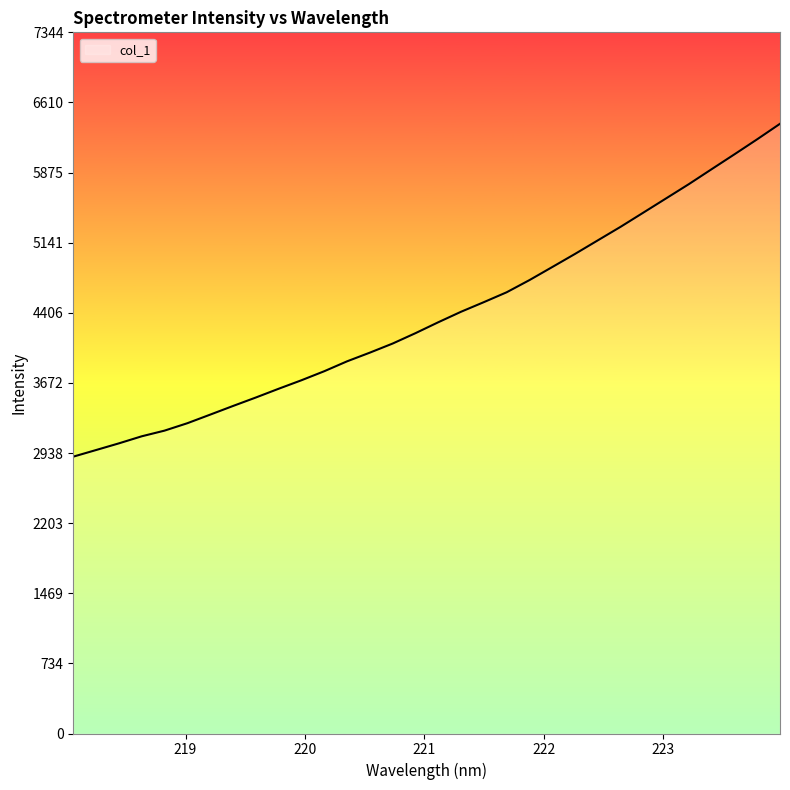

How many categories are shown in the chart?

32